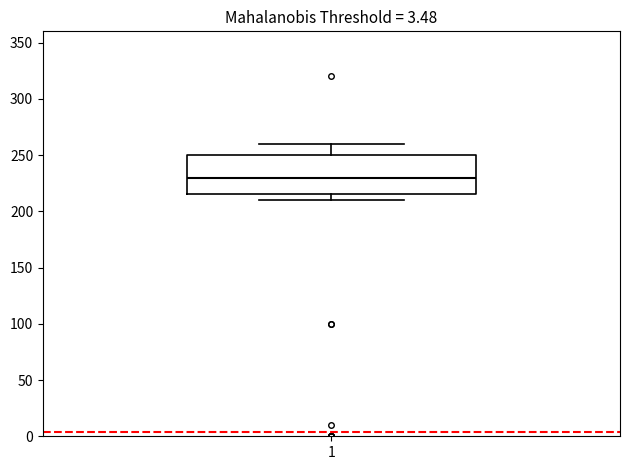

Transcribe this box plot: give where the median line is, the range the box spans, and where the two whiskers end, as read against the y-axis. The values are not printed on the chart, so give them approximately, as read against the axis.

median 230, box 215 to 250, whiskers 210 to 260